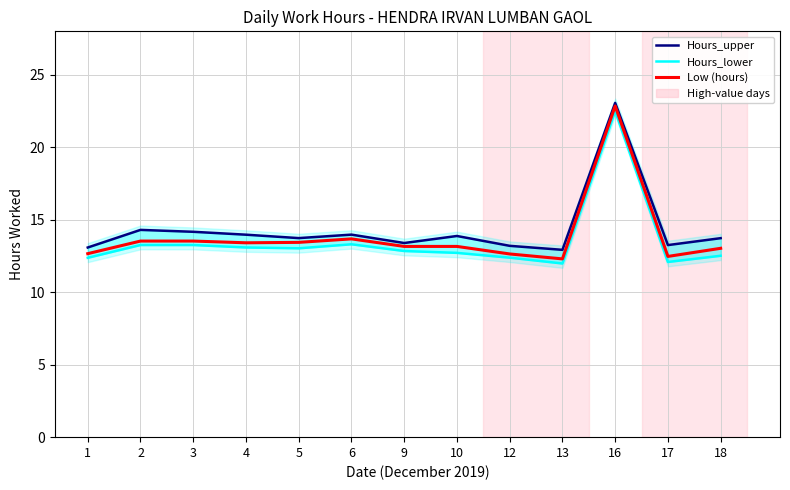

How many data points in Hours_lower are less than 12?

1